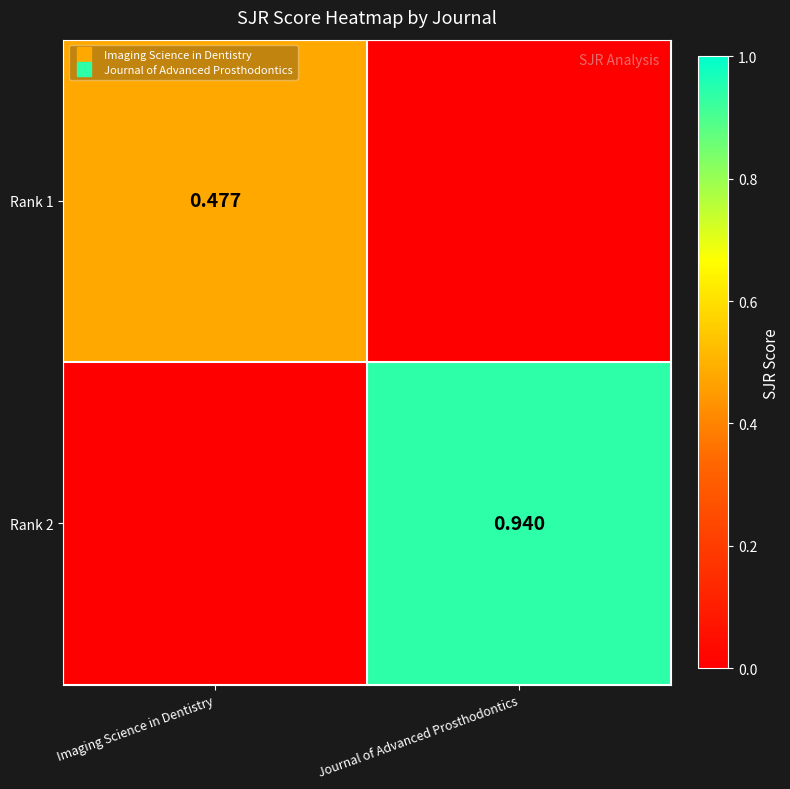

What value does the Rank 2 series have at Journal of Advanced Prosthodontics?

0.9